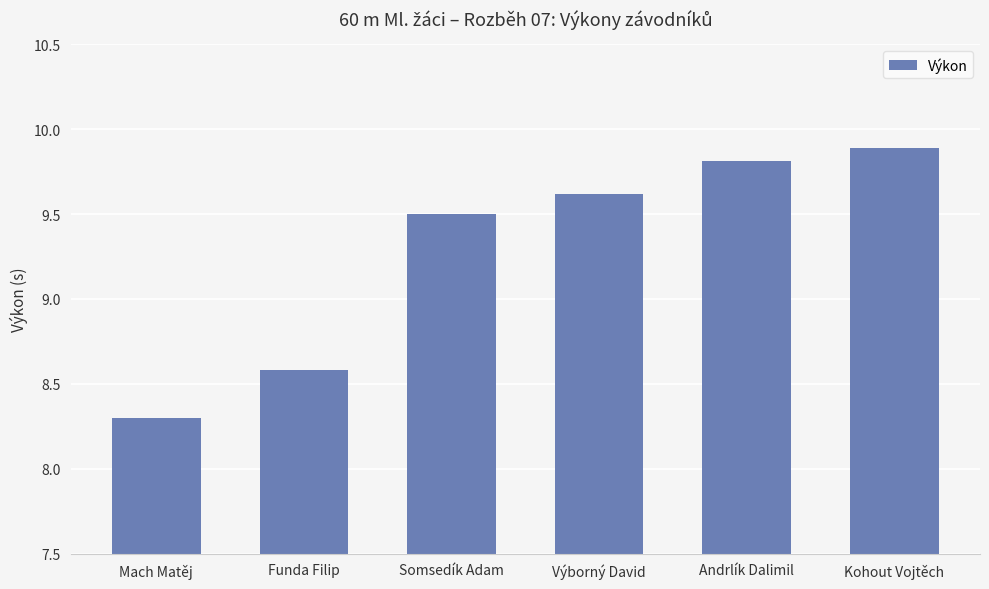

What is the ratio of the value at Mach Matěj to the value at Výborný David?

0.9